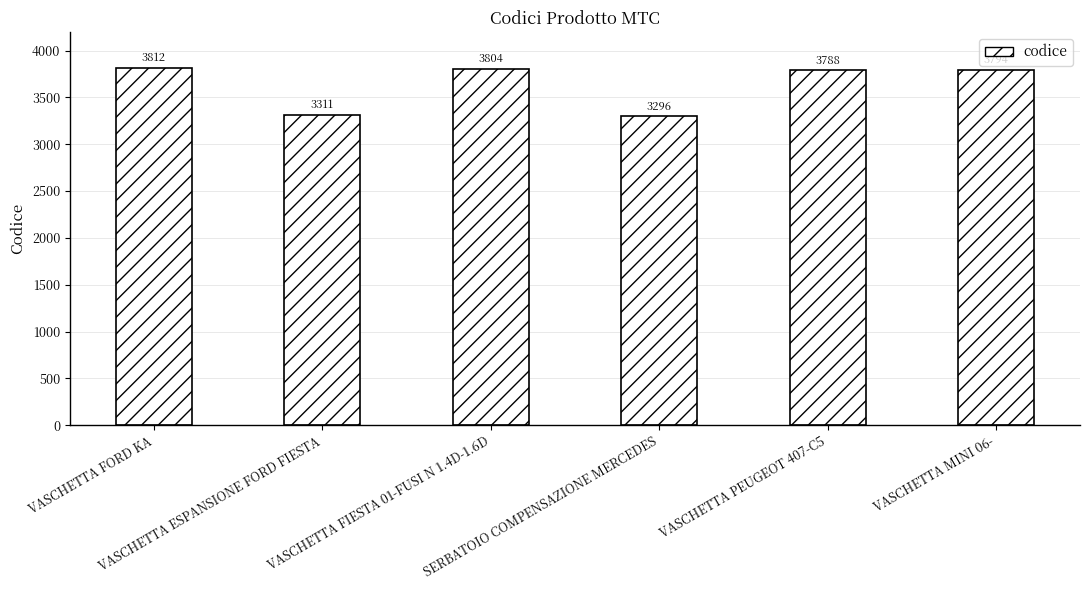

Reading right to left, transcribe all the data shown in this chart.

3794	3788	3296	3804	3311	3812